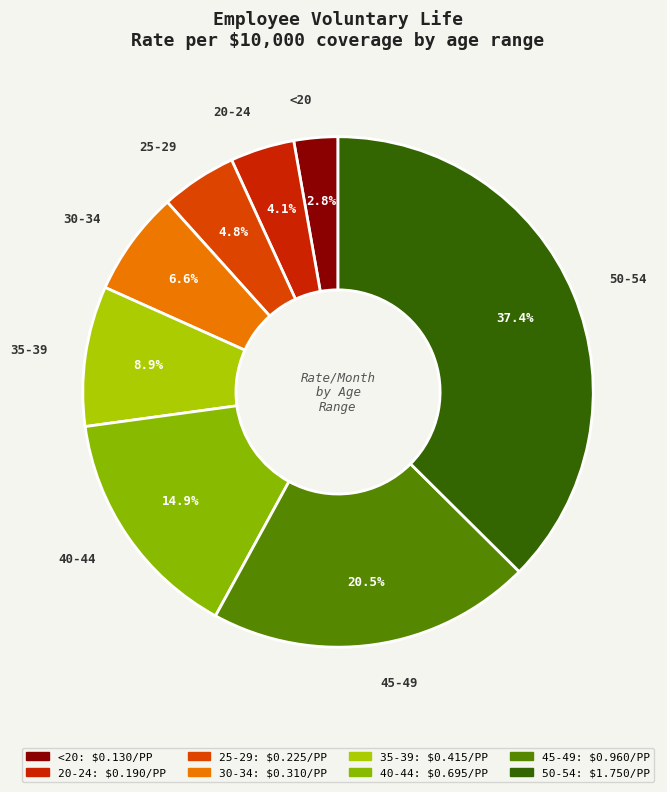

Is there any slice that represents more than half of the pie?

No